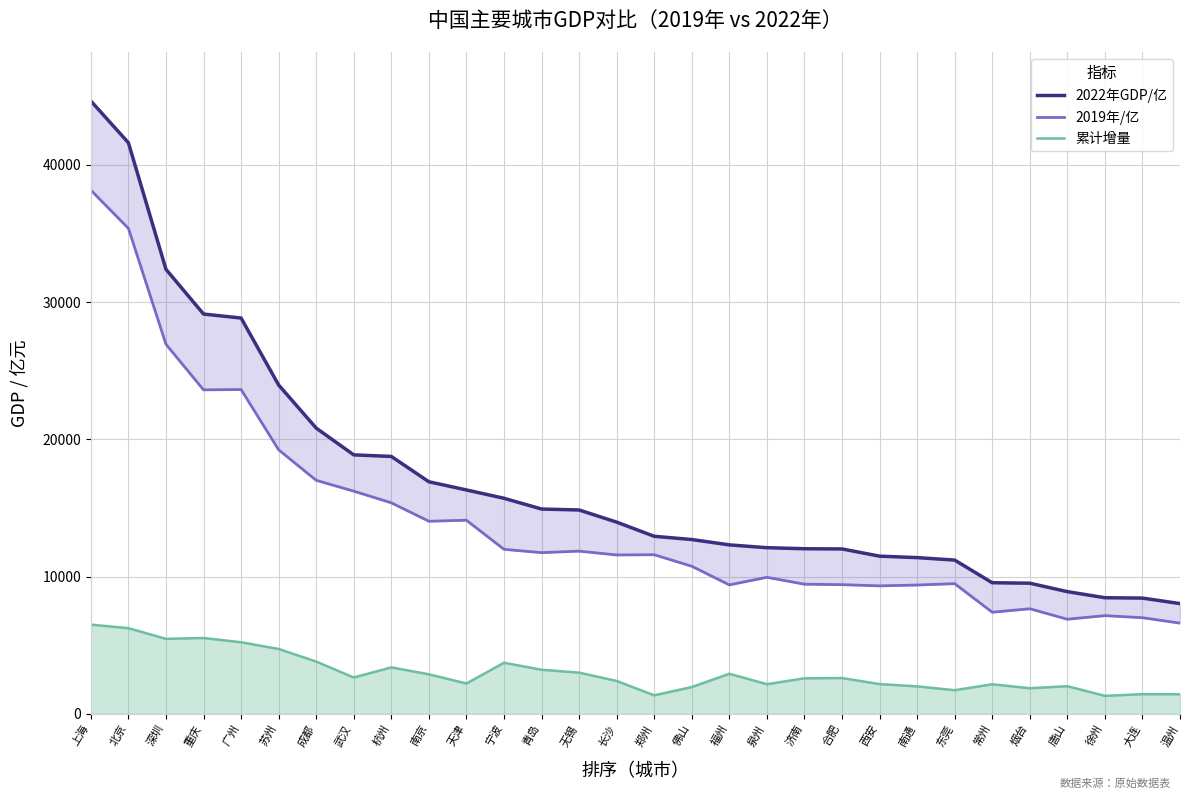

What is the label of the 14th point from the right?

佛山